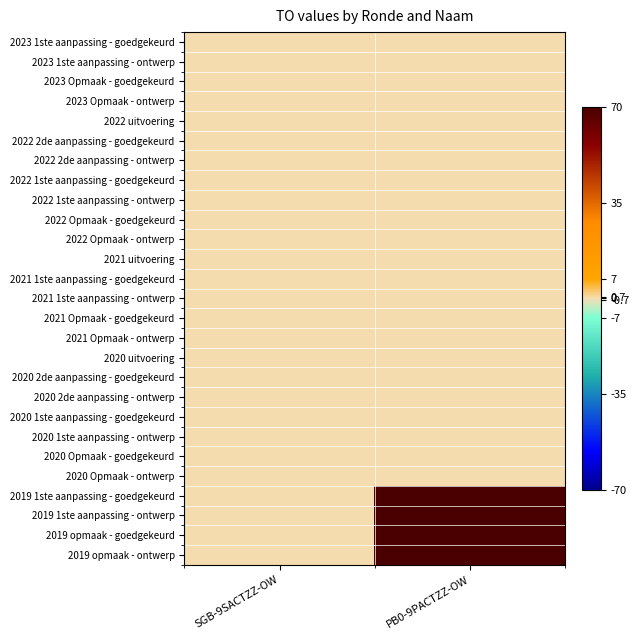

At how many categories does at least one series exceed 16?

1